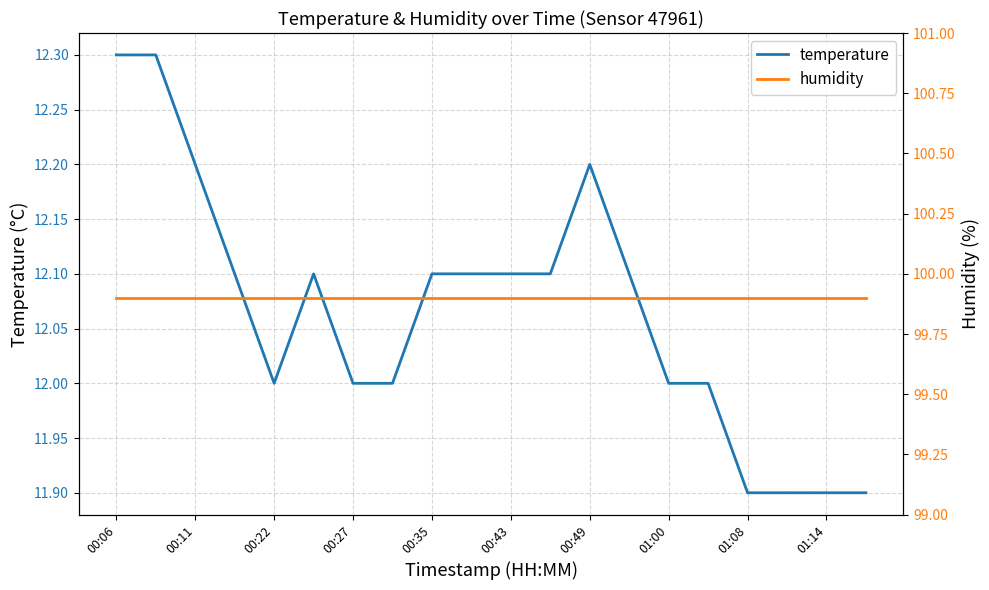

What is the lowest value of the temperature series?

11.9